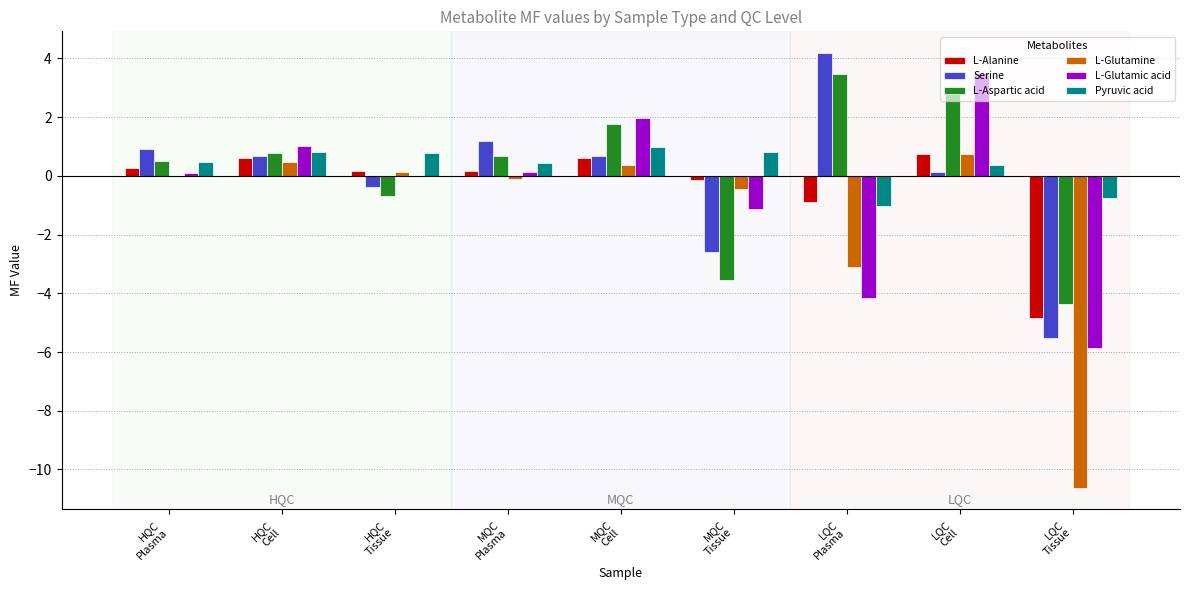

What is the highest value of the L-Aspartic acid series?

3.5